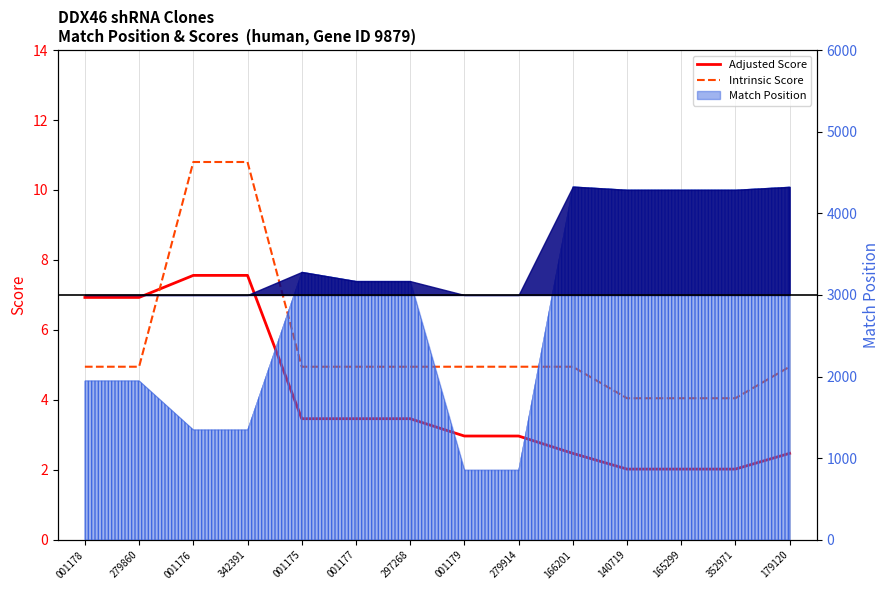

Reading right to left, extract all data points from this chart.

Adjusted Score: 179120=2.5	352971=2.0	165299=2.0	140719=2.0	166201=2.5	279914=3.0	001179=3.0	297268=3.5	001177=3.5	001175=3.5	342391=7.6	001176=7.6	279860=6.9	001178=6.9
Intrinsic Score: 179120=5.0	352971=4.0	165299=4.0	140719=4.0	166201=5.0	279914=5.0	001179=5.0	297268=5.0	001177=5.0	001175=5.0	342391=10.8	001176=10.8	279860=5.0	001178=5.0